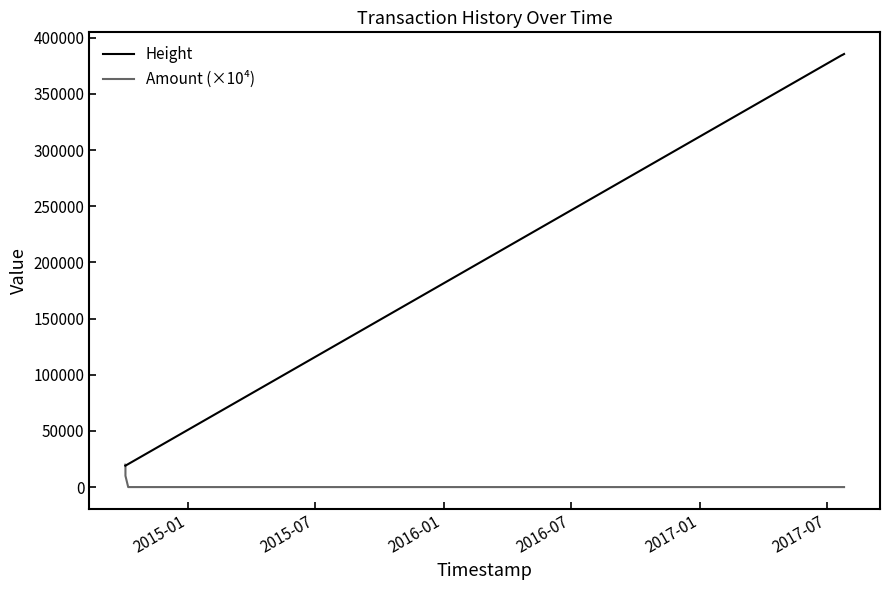

Does the chart display data point markers on the line(s)?

No